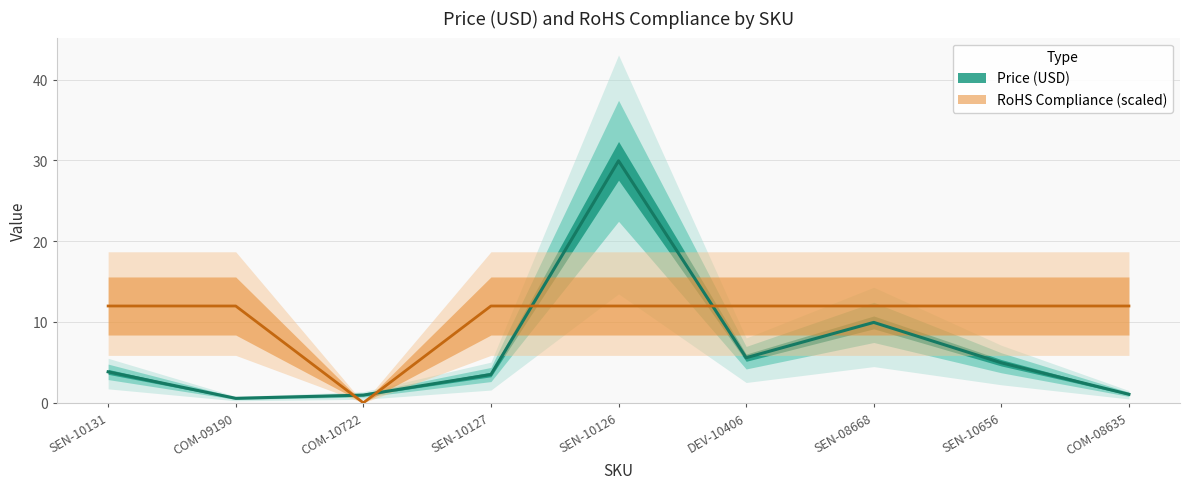

The value of RoHS Compliance at SEN-10126 is 12.0. True or false?

True